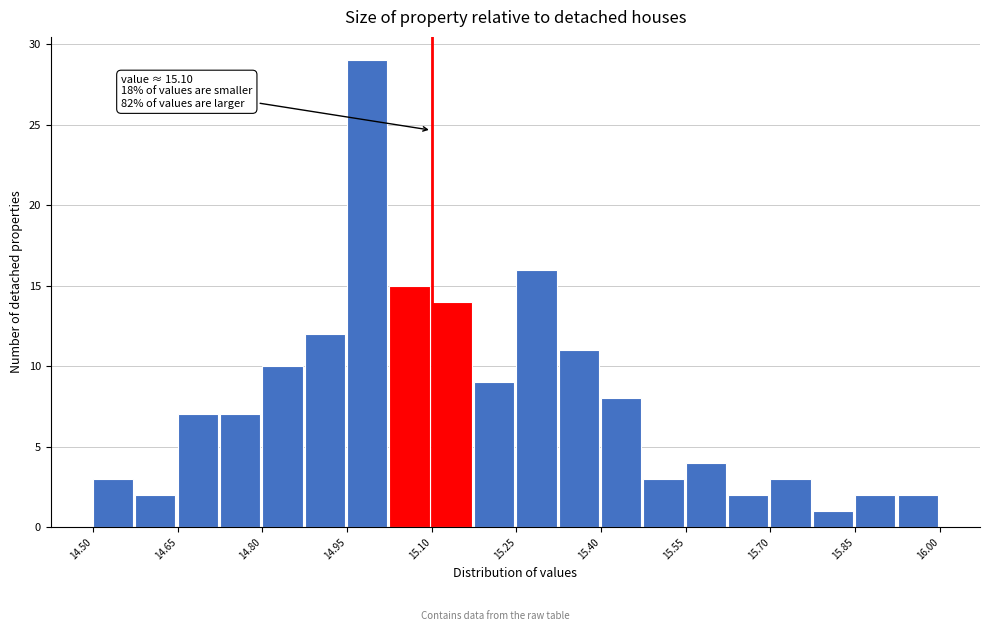

Around what value on the x-axis is the tallest bar? Give the approximate position of its centre, as read against the axis.

14.98